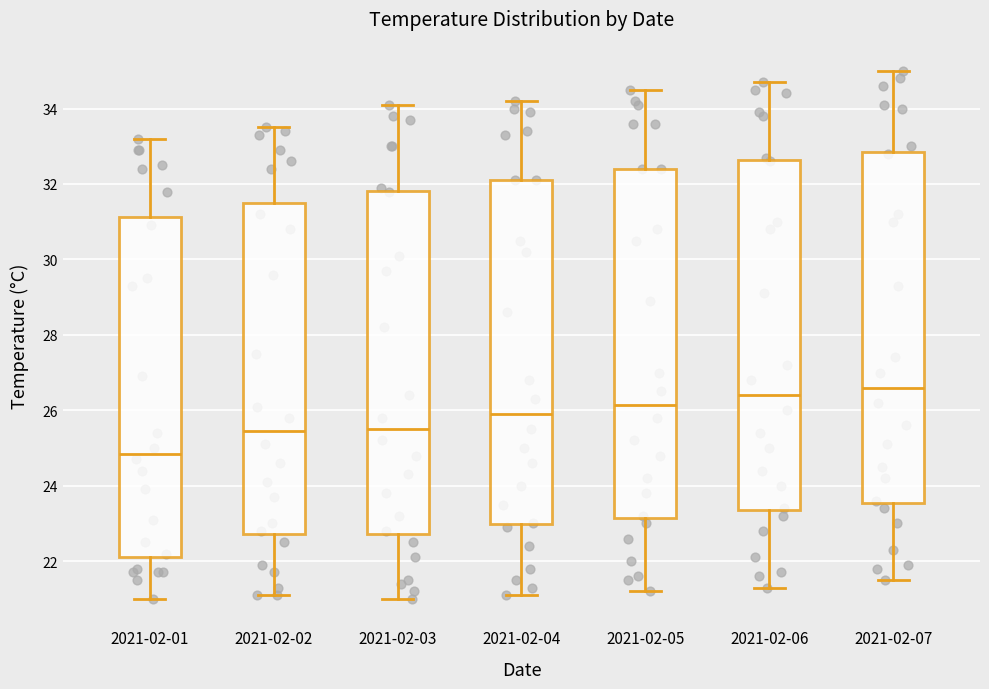

Reading left to right, read every box against the y-axis: the position of its median line, the range the box covers, and the ends of its whiskers. The values are not printed on the chart, so give them approximately, as read against the axis.

2021-02-01: median 24.8, box 22.2 to 31.2, whiskers 21.0 to 33.2
2021-02-02: median 25.4, box 22.8 to 31.6, whiskers 21.2 to 33.6
2021-02-03: median 25.6, box 22.8 to 31.8, whiskers 21.0 to 34.2
2021-02-04: median 26.0, box 23.0 to 32.2, whiskers 21.2 to 34.2
2021-02-05: median 26.2, box 23.2 to 32.4, whiskers 21.2 to 34.6
2021-02-06: median 26.4, box 23.4 to 32.6, whiskers 21.4 to 34.8
2021-02-07: median 26.6, box 23.6 to 32.8, whiskers 21.6 to 35.0